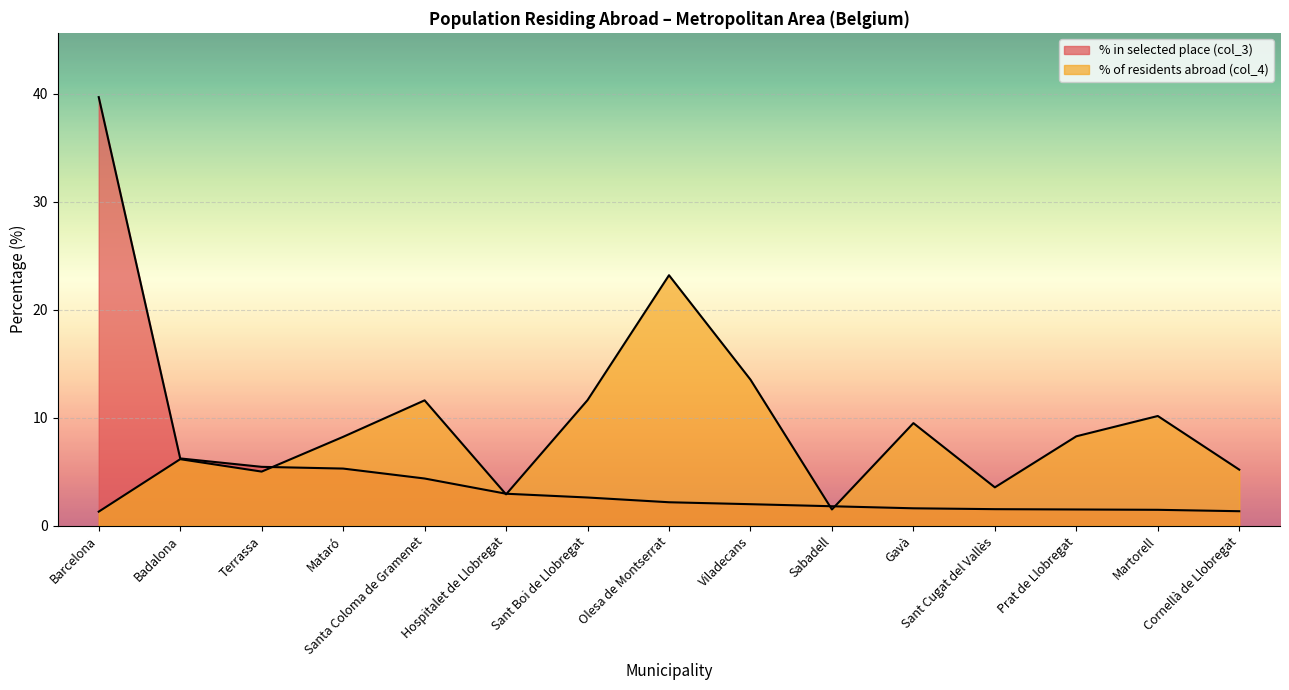

Where is % in selected place (col_3) nearest to the value 20?

Badalona